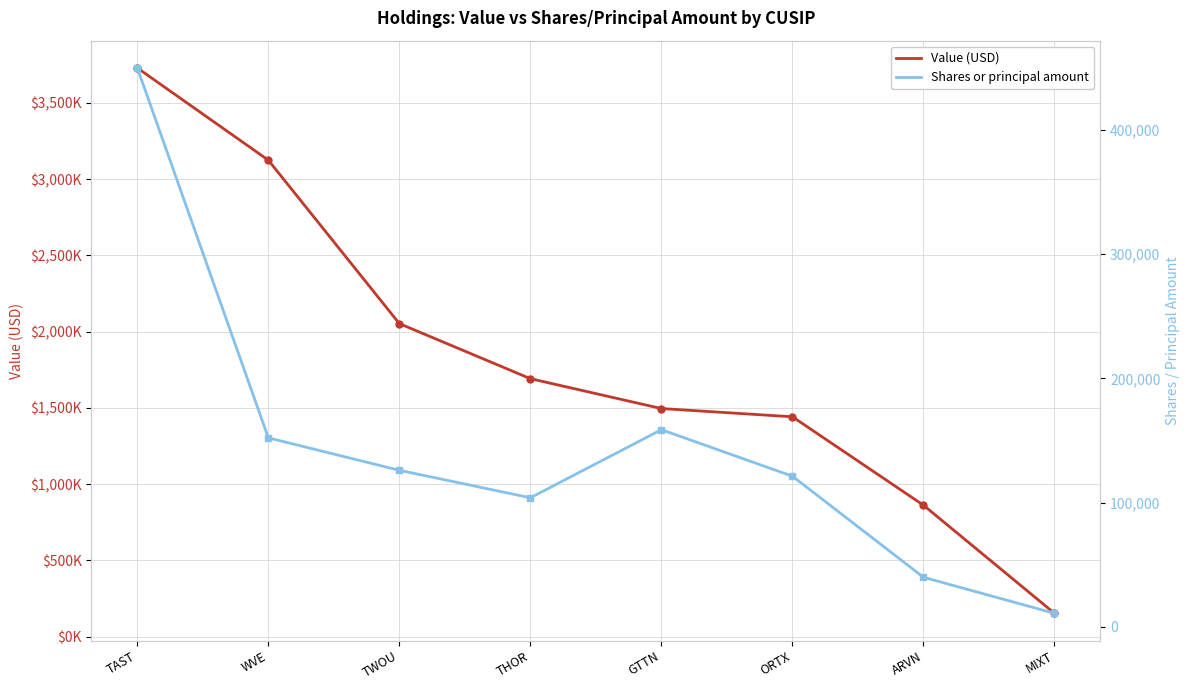

Read the Value (USD) value at MIXT, to the nearest 10.

153000